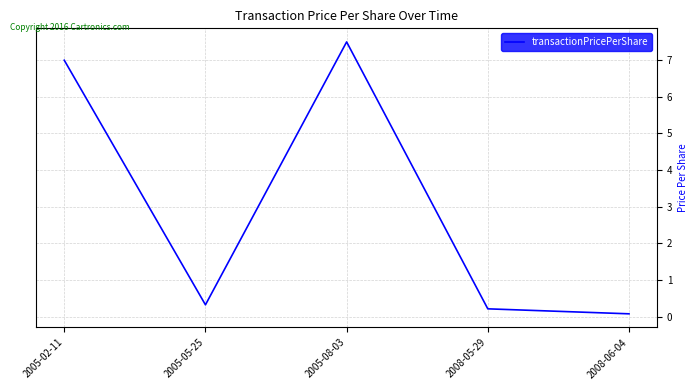

What position from the right is 2005-02-11?

5